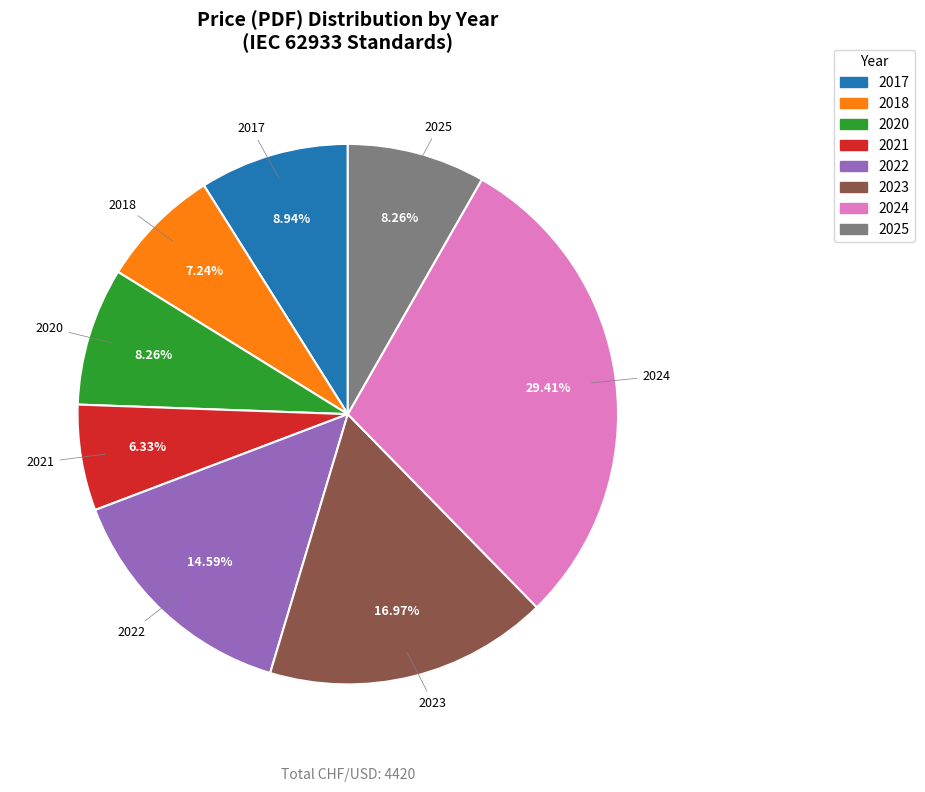

Is there any slice that represents more than half of the pie?

No